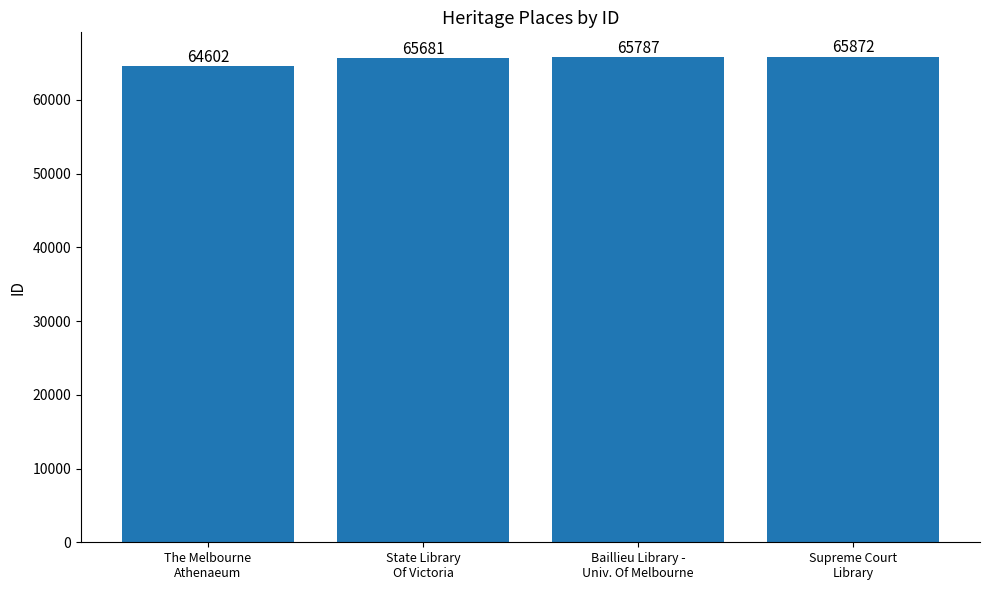

The chart shows a value of 65787 at Baillieu Library -
Univ. Of Melbourne. True or false?

True